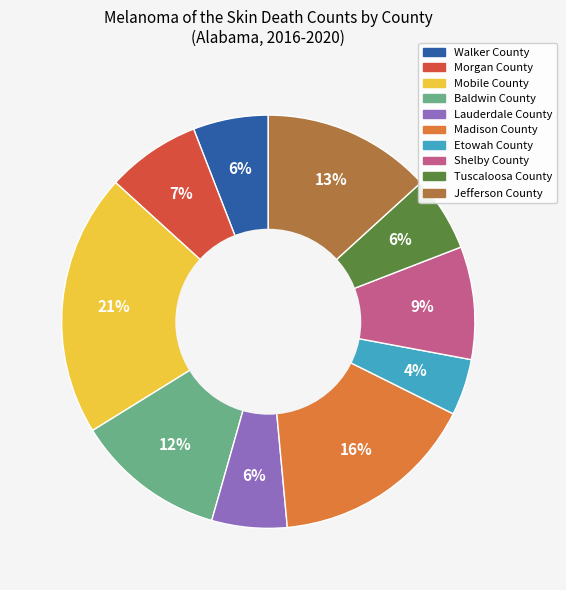

Is it true that Walker County is 6% of the pie?

True